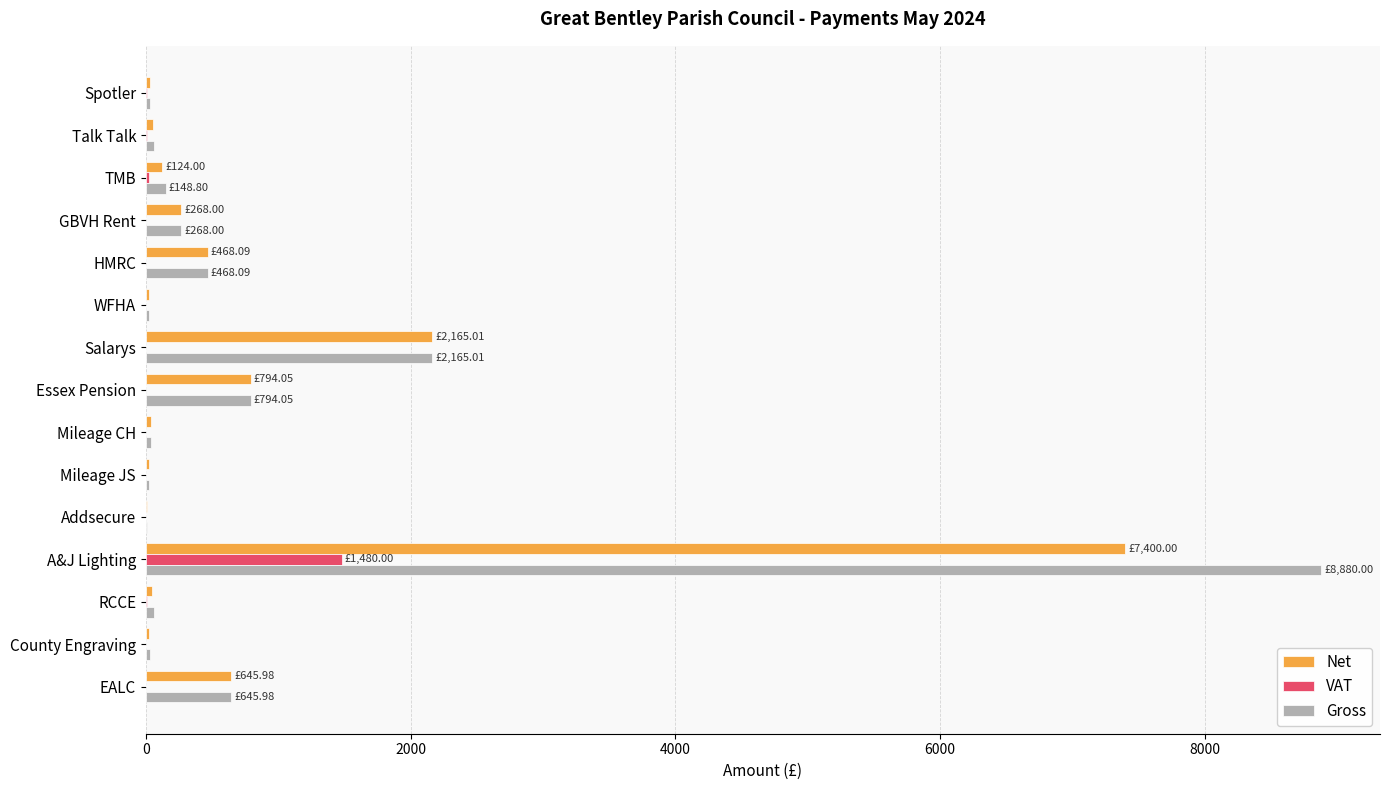

At which label is Net closest to 3705?

Salarys